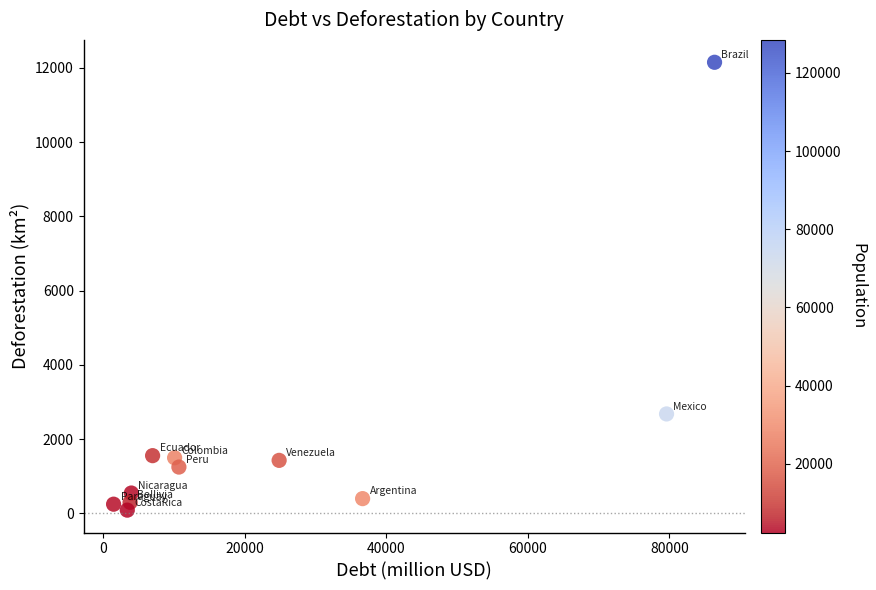

What is the range of X values (max minus min)?

84917